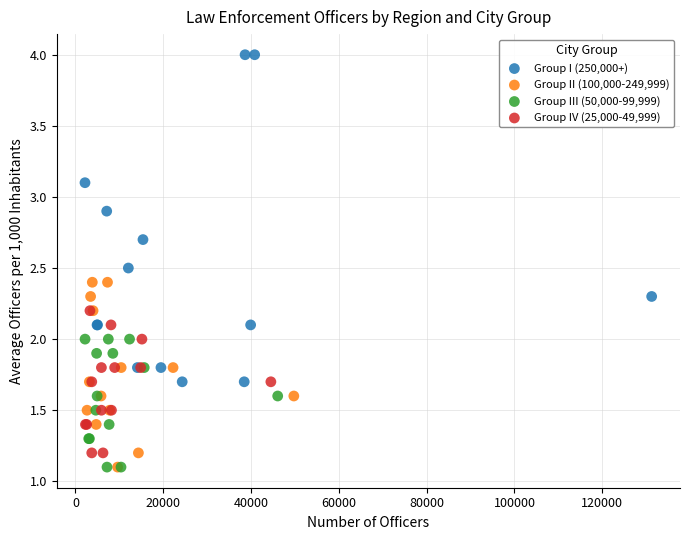

Which series has the widest spread of Y values?

Group I (250,000+)